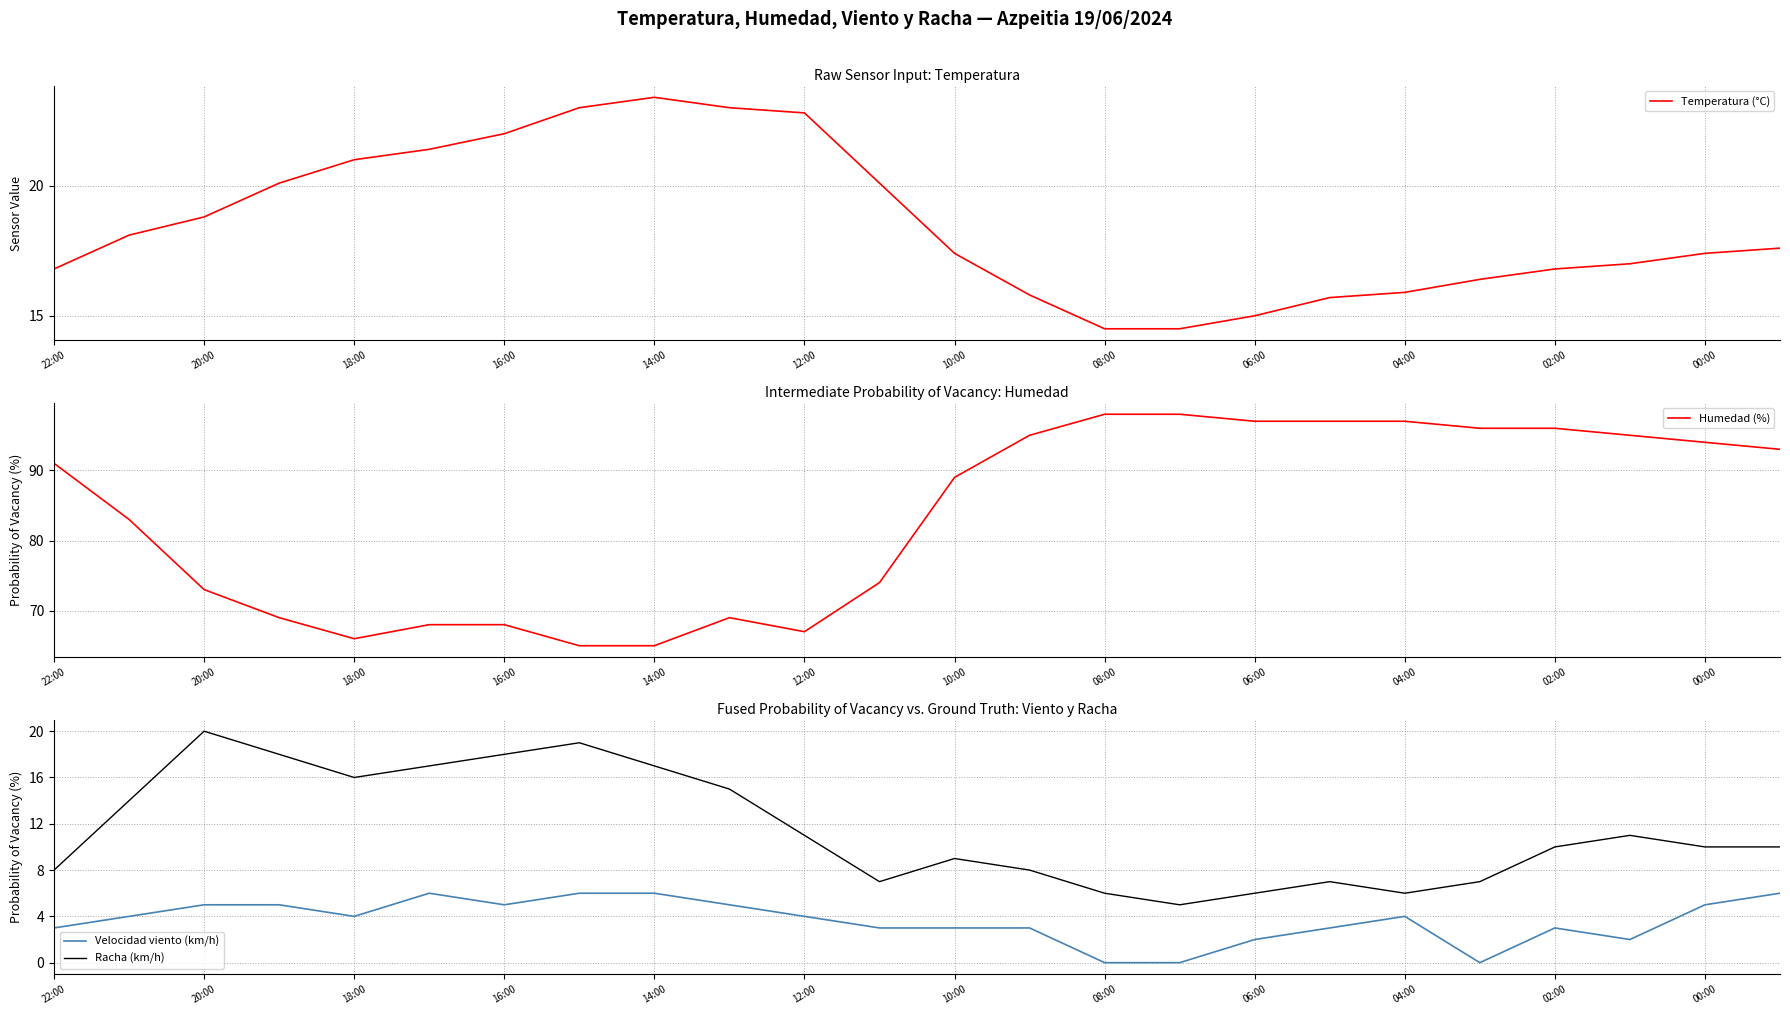

True or false: Racha (km/h) has a value of 15 at 12:00.

False